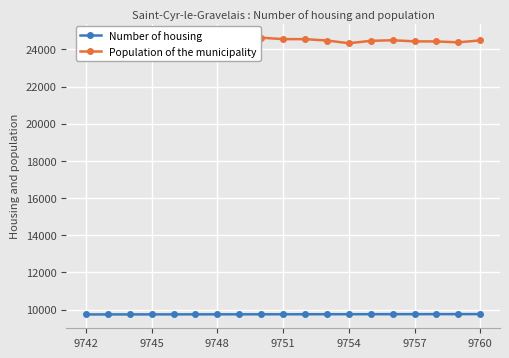

True or false: Population of the municipality and Number of housing cross at least once.

False